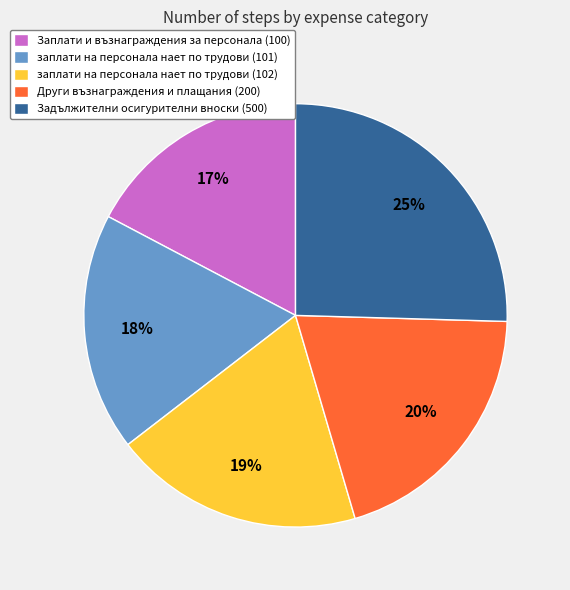

Is Заплати и възнаграждения за персонала (100) the majority of the pie?

No